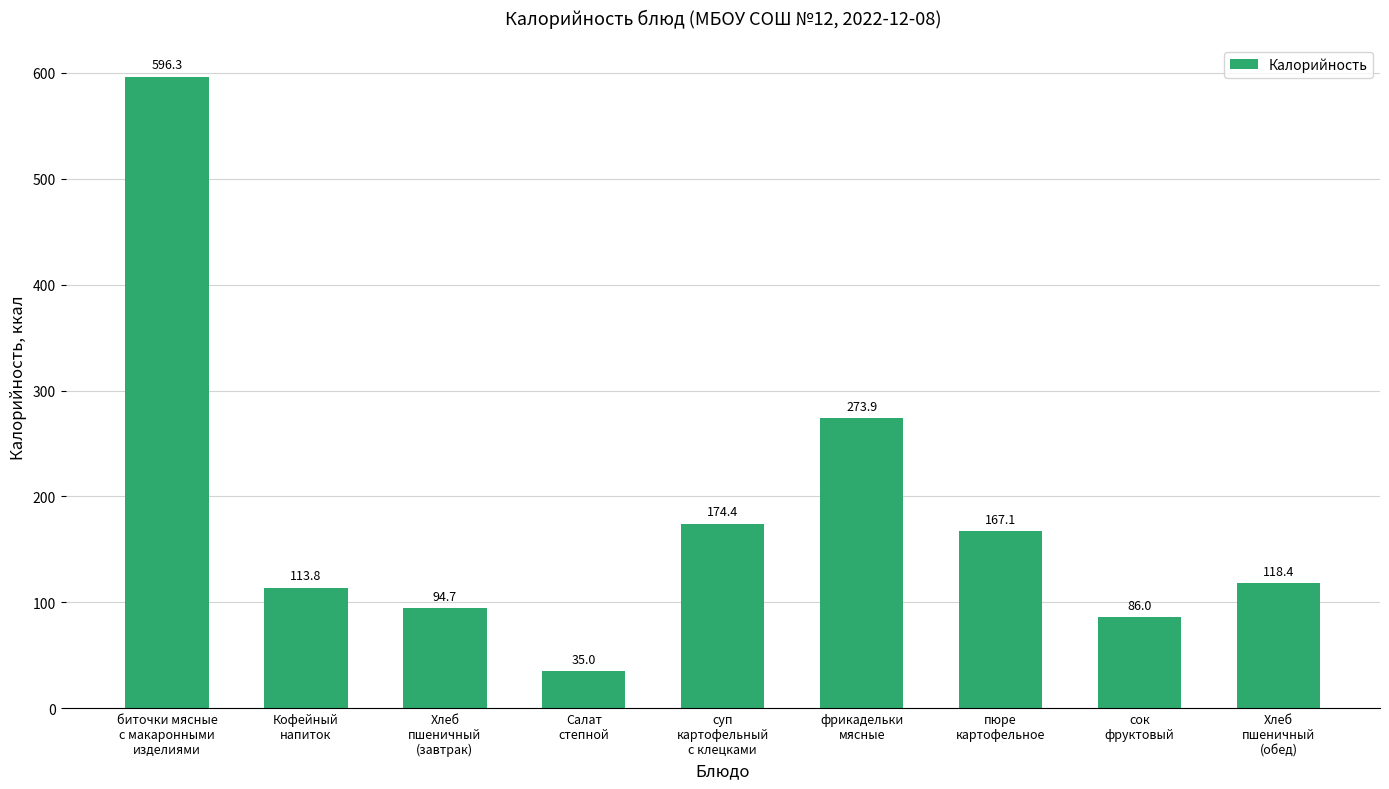

Reading right to left, list all the values displayed in this chart.

118.4	86.0	167.1	273.9	174.4	35.0	94.7	113.8	596.3